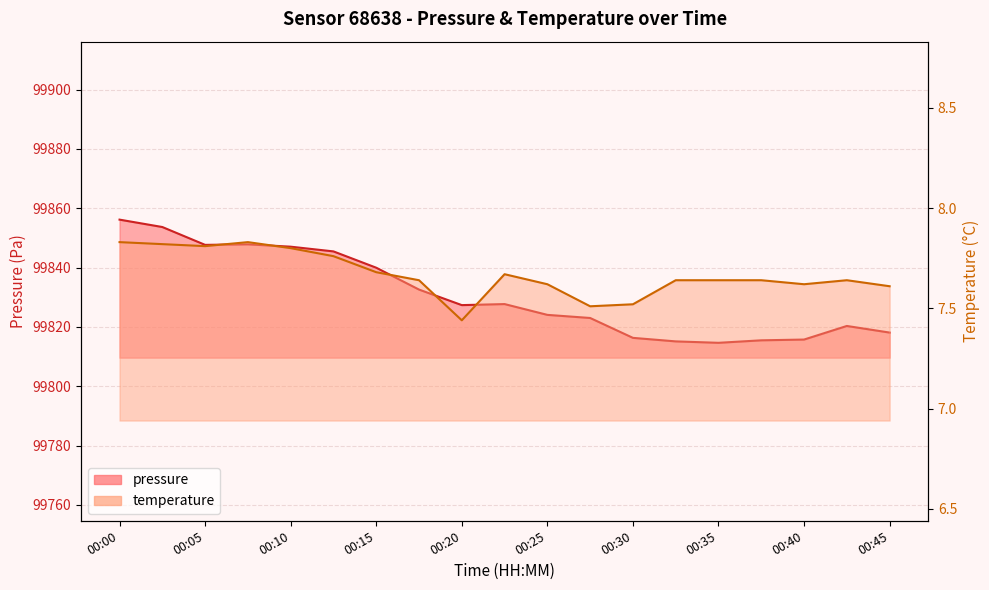

List the series in order of their peak value, lowest first.

temperature, pressure